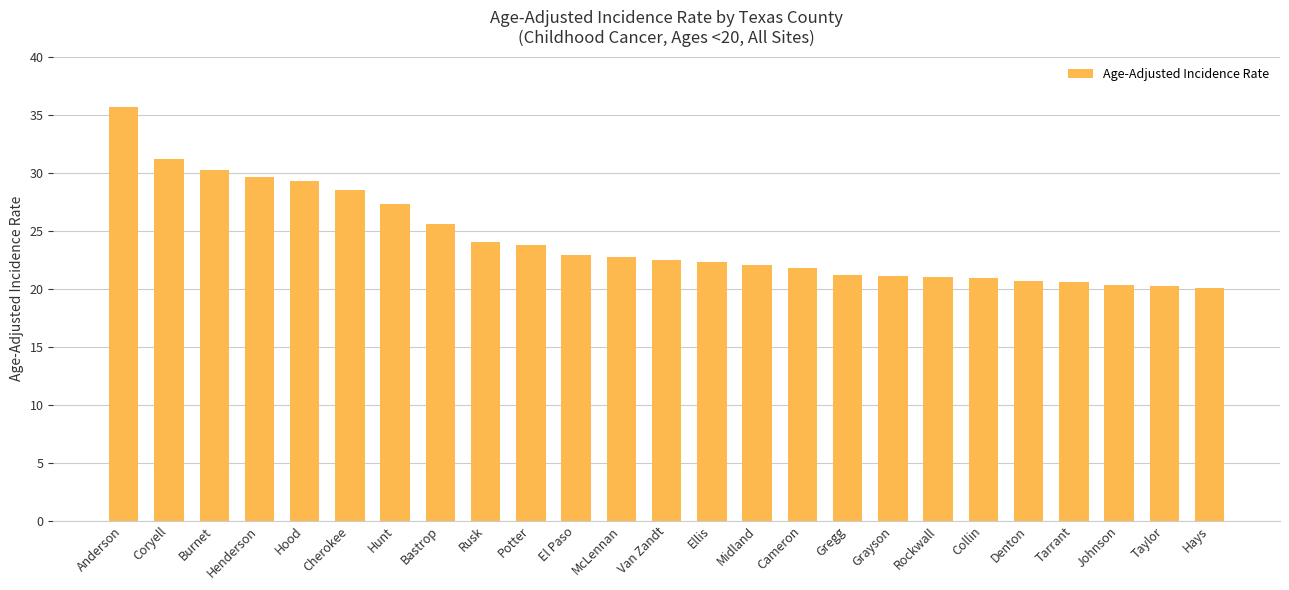

What is the label of the 9th bar from the left?

Rusk